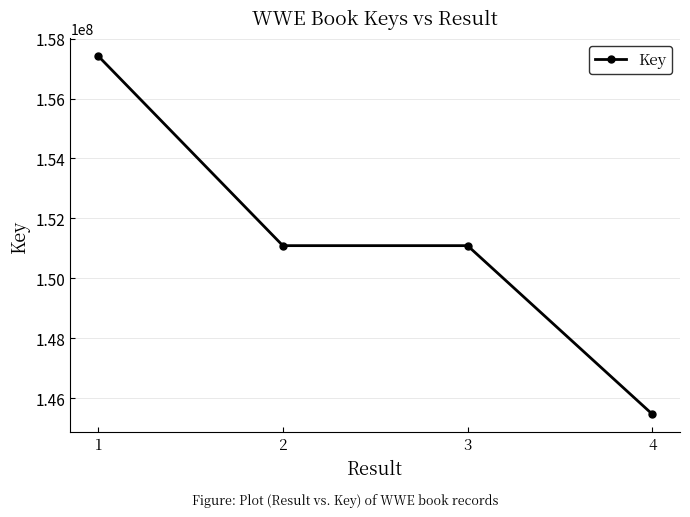

What is the difference between the maximum and second lowest values?

6335463